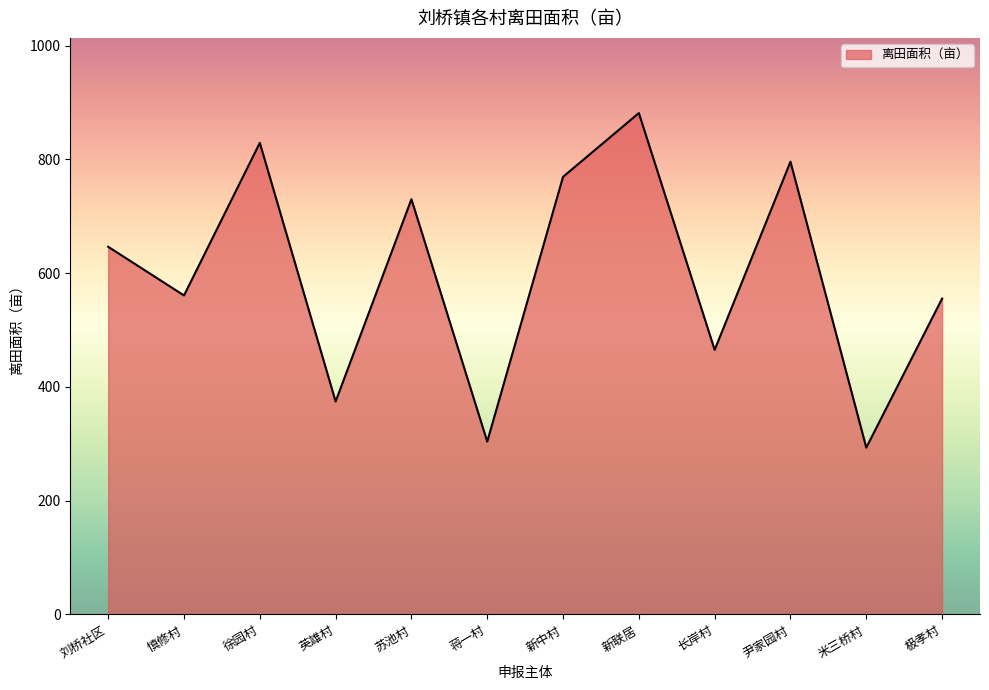

What is the minimum value shown in the chart?

293.3